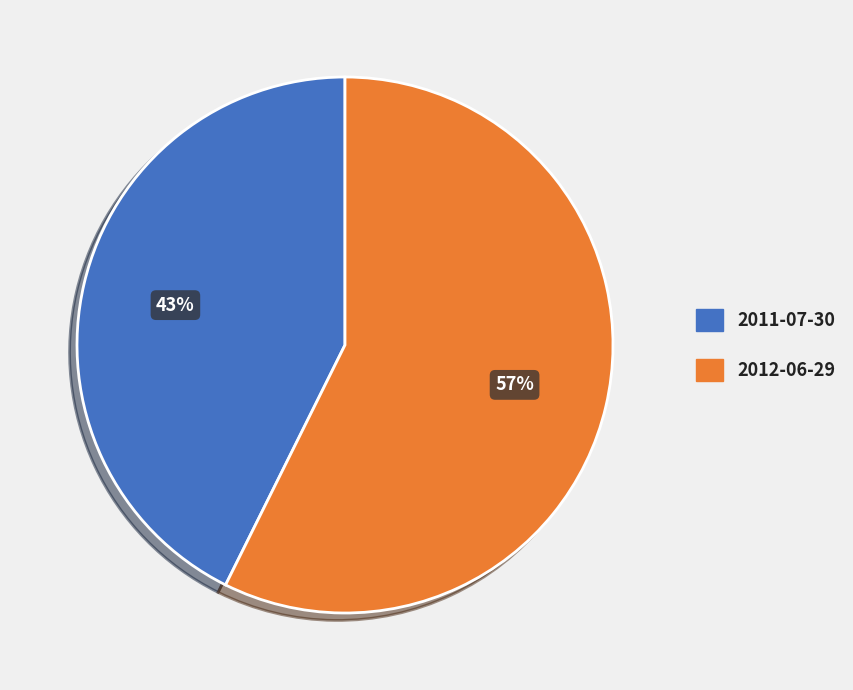

Combined, do 2011-07-30 and 2012-06-29 account for over 50%?

Yes